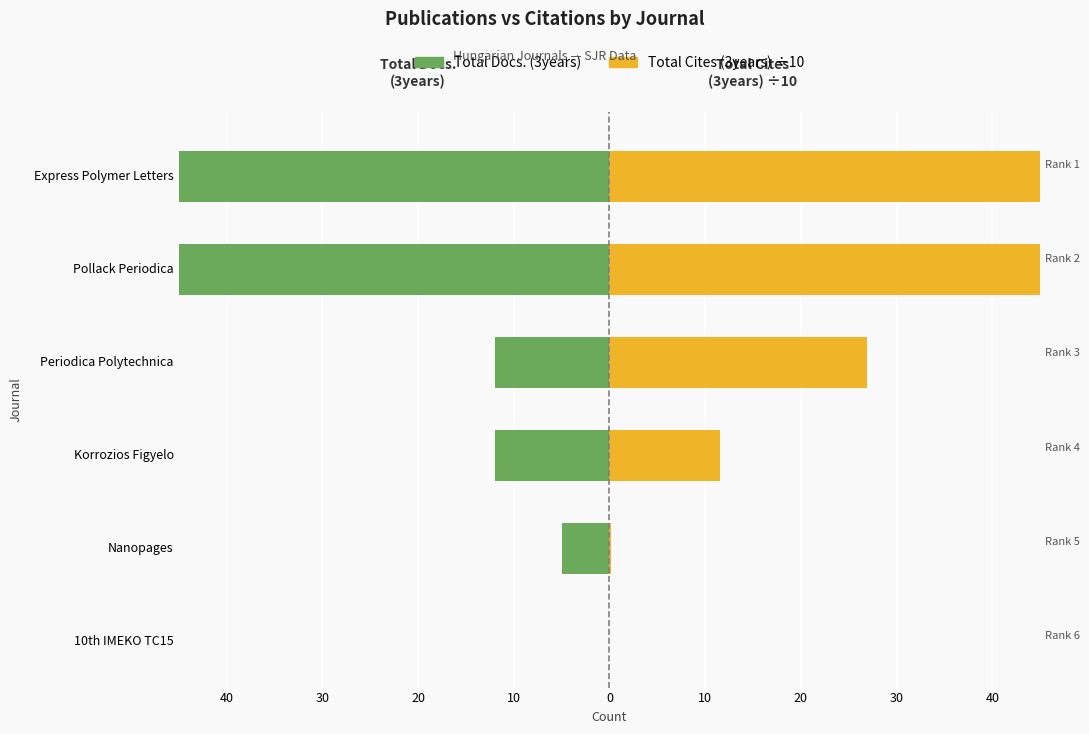

At how many categories does at least one series exceed -116?

6